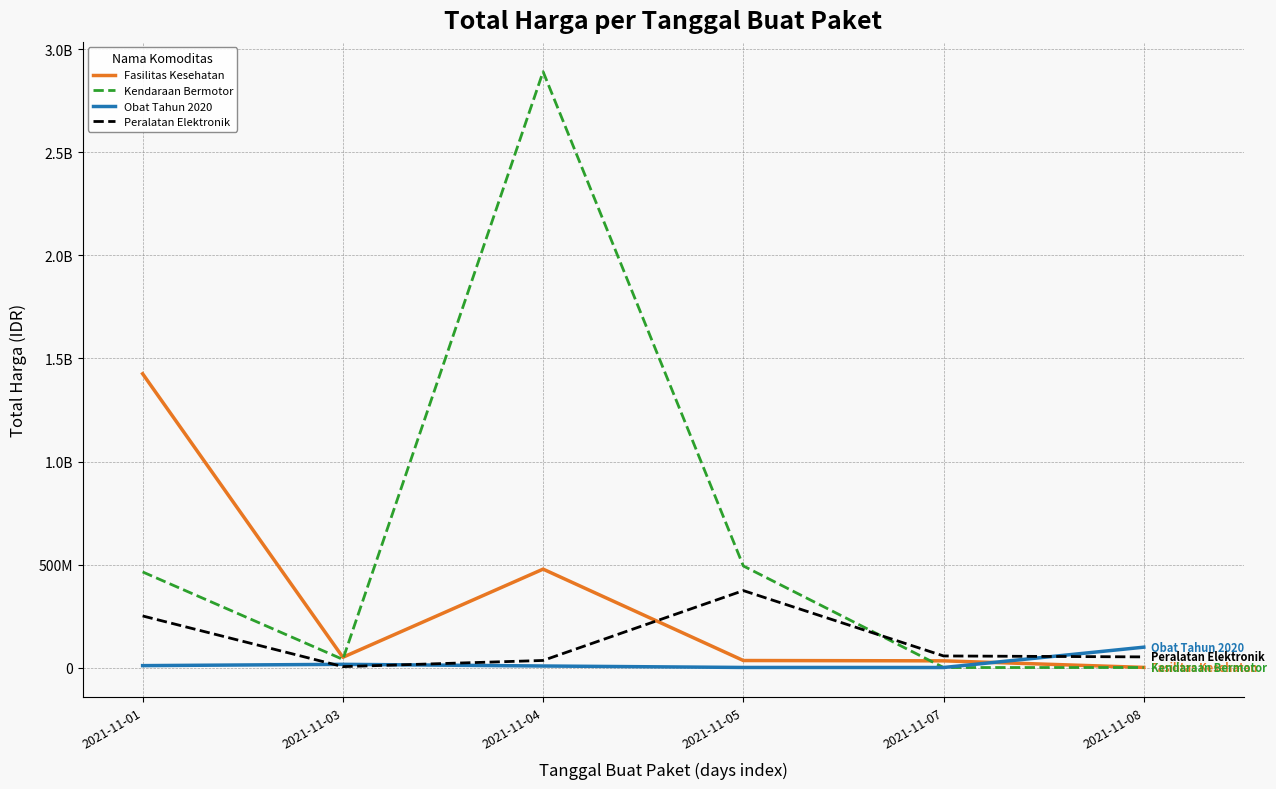

What is the sum of the Fasilitas Kesehatan values at 2021-11-05 and 2021-11-03?

83730040